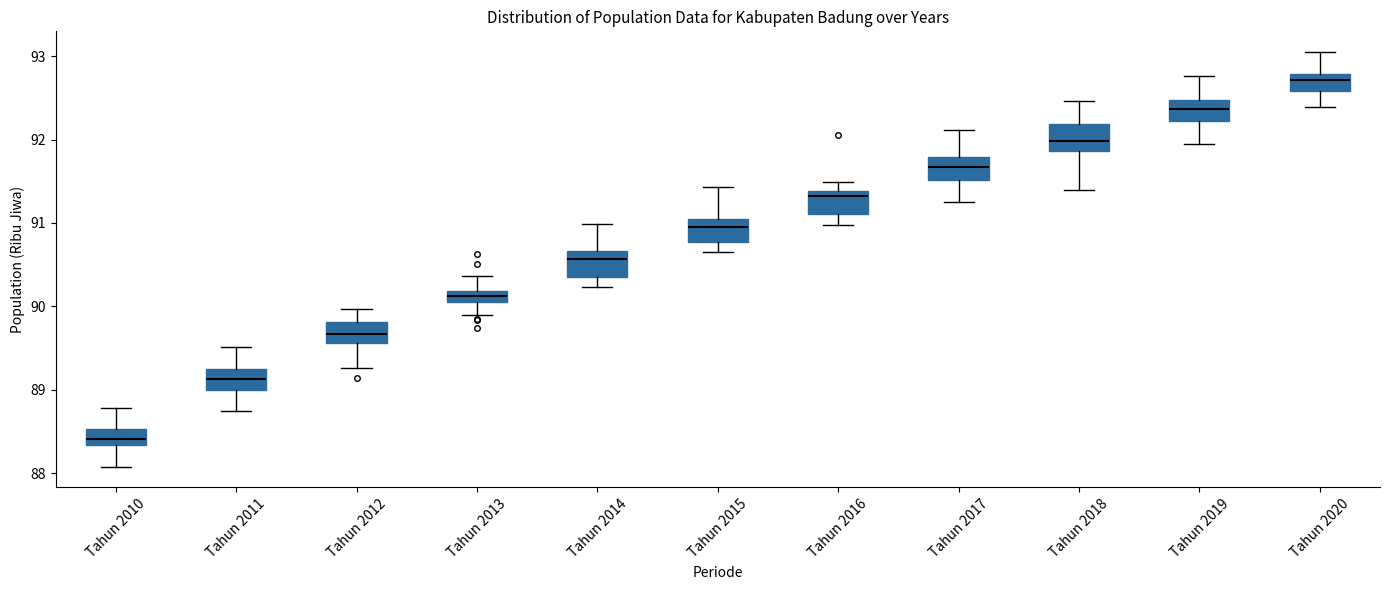

Where is the lower edge of the box for Tahun 2020 on the y-axis? The values are not printed on the chart, so give them approximately, as read against the axis.

92.6